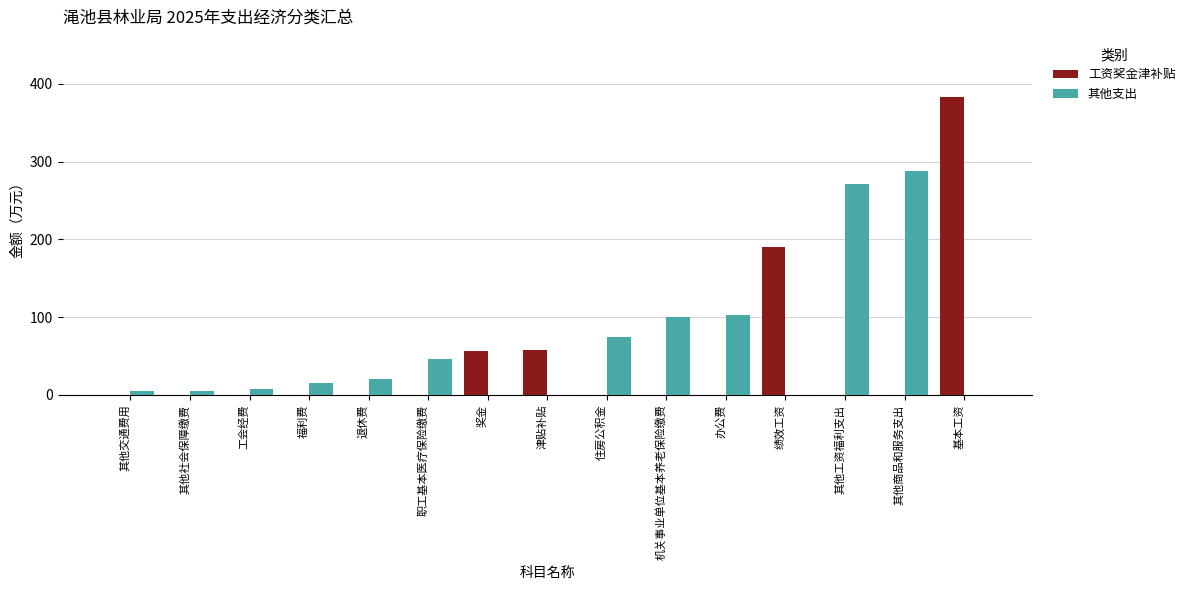

Is it true that 工资奖金津补贴 equals 0.0 at 住房公积金?

True